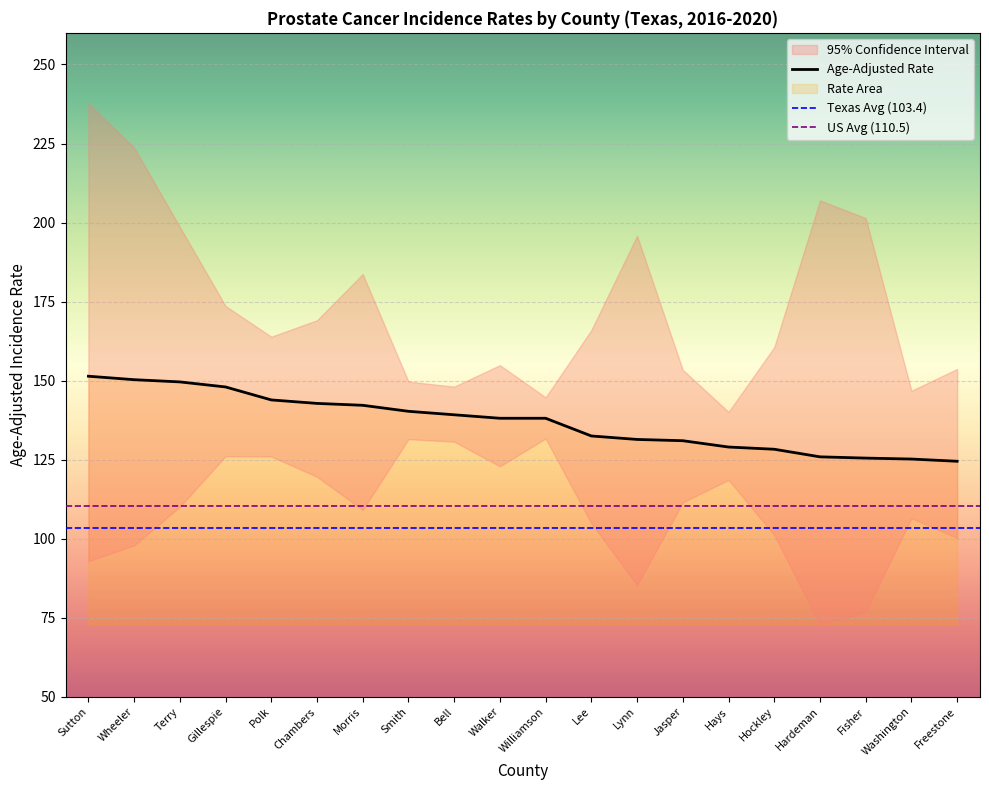

What value does the Age-Adjusted Rate series have at Fisher?

125.5